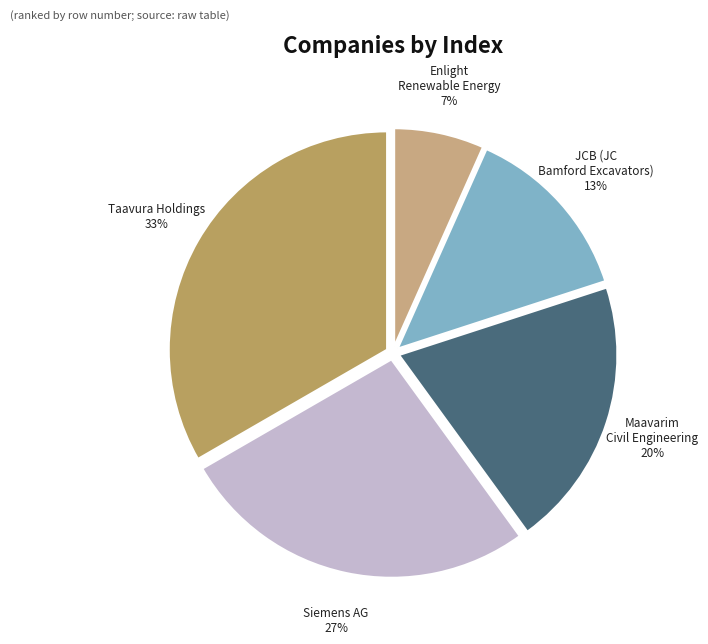

Is there a majority slice in this chart?

No